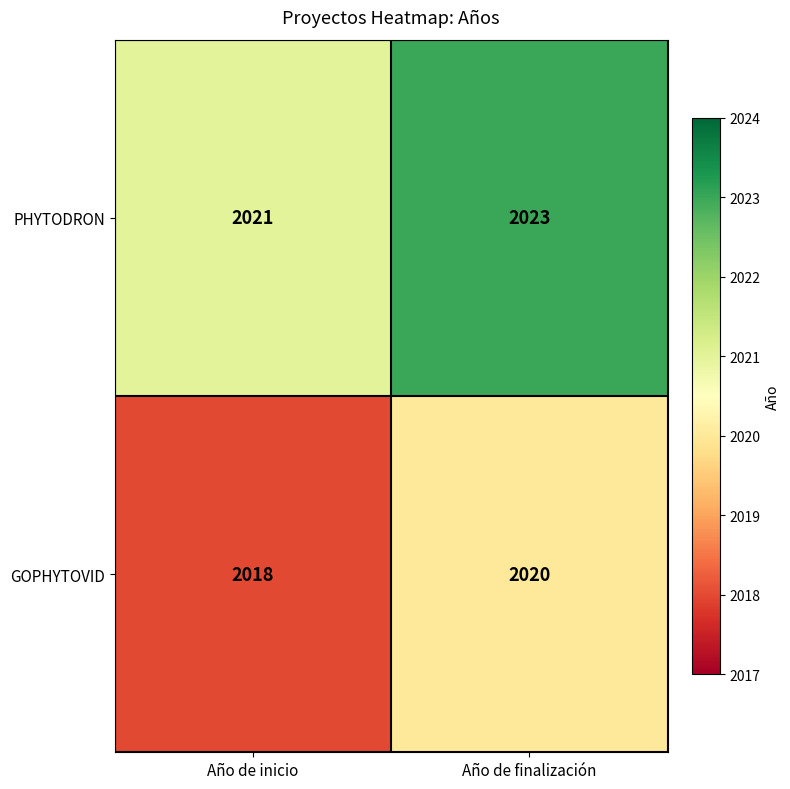

Rank the series by their average value, from highest to lowest.

PHYTODRON, GOPHYTOVID